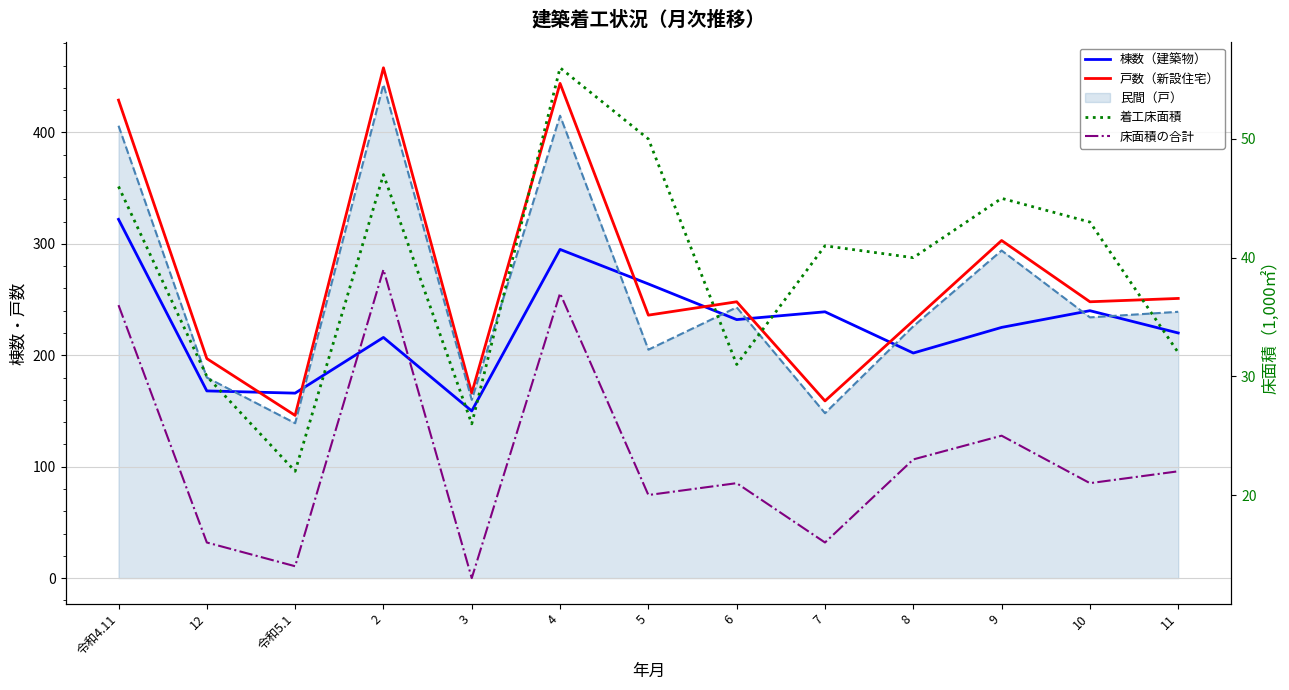

What is the sum of all 床面積の合計 values?

303